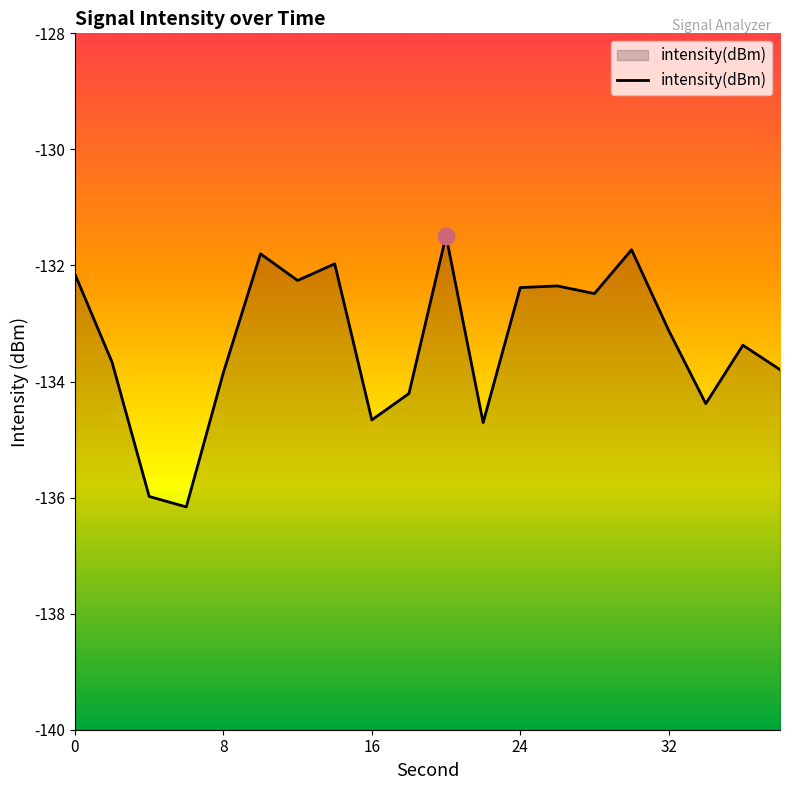

How many interior local peaks (higher than both neighbors) does the data have?

6